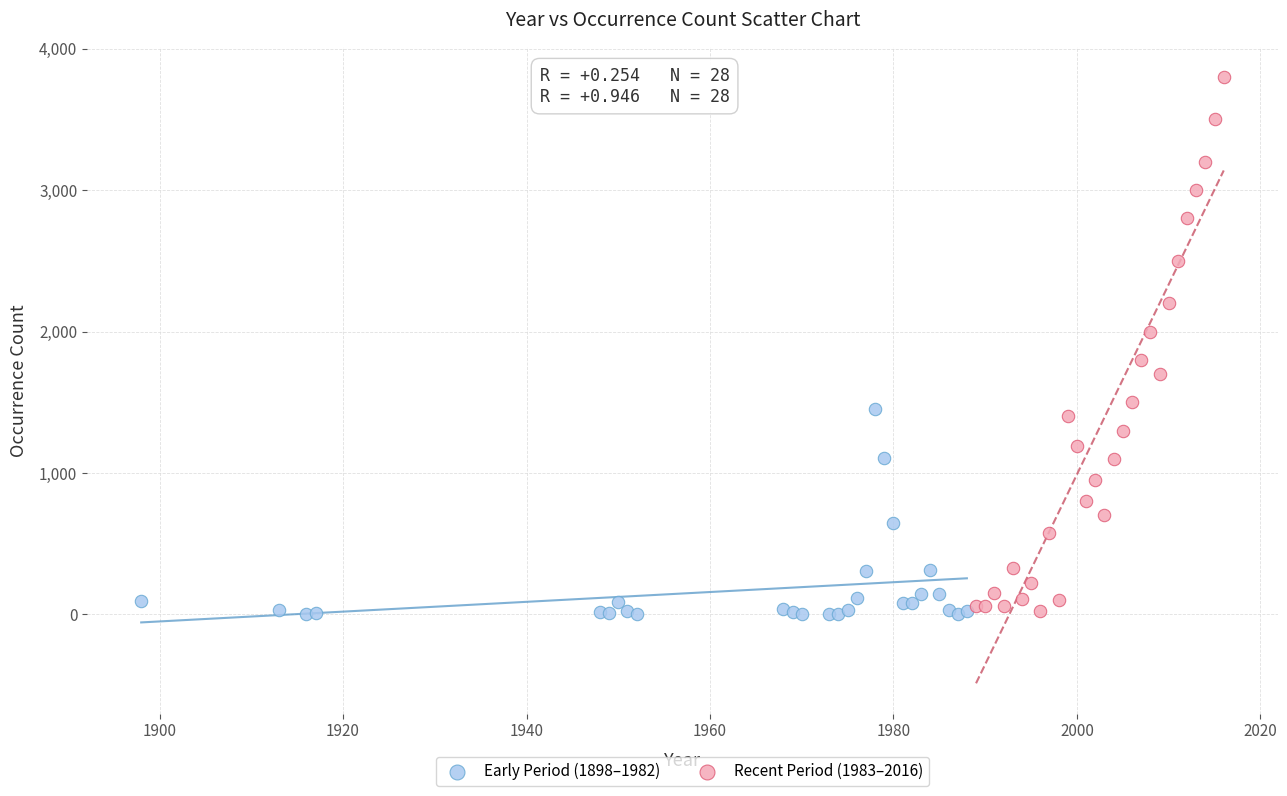

Which series has the widest spread of Y values?

Recent Period (1983–2016)